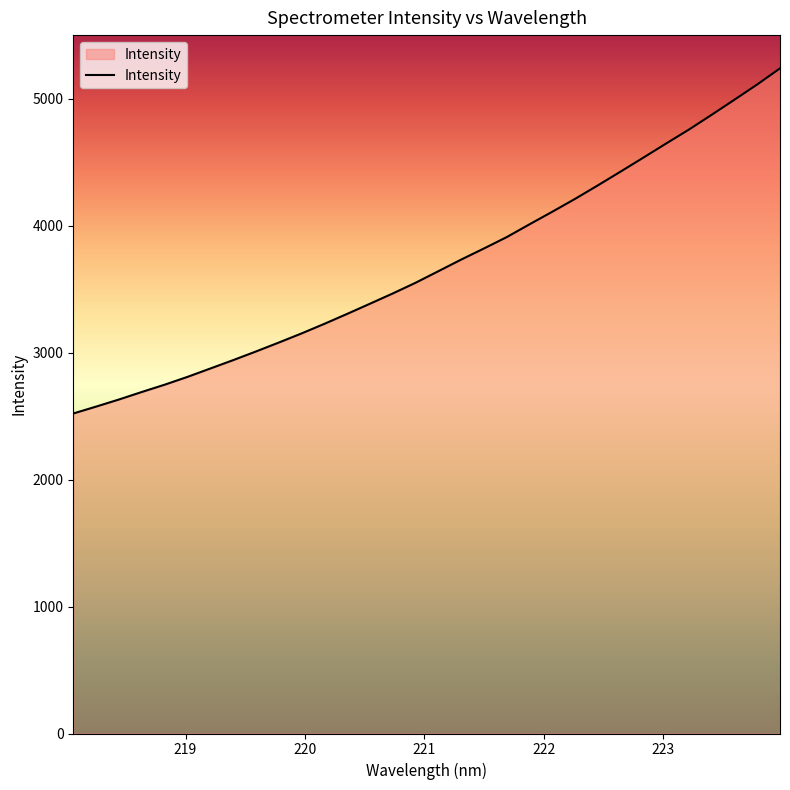

What is the difference between the maximum and minimum values?

2719.5